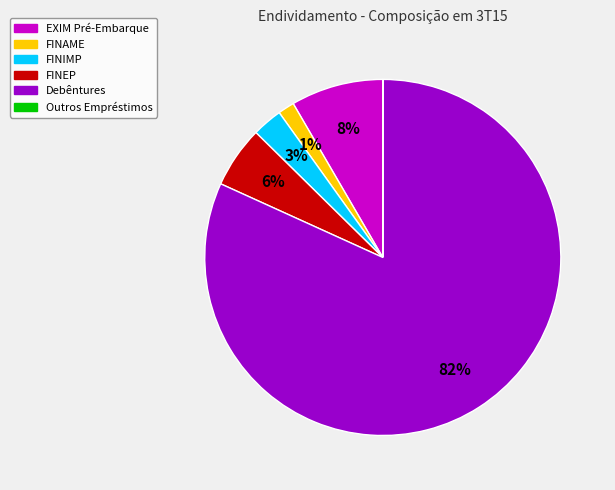

To the nearest percent, what is the average slice percentage?

17%